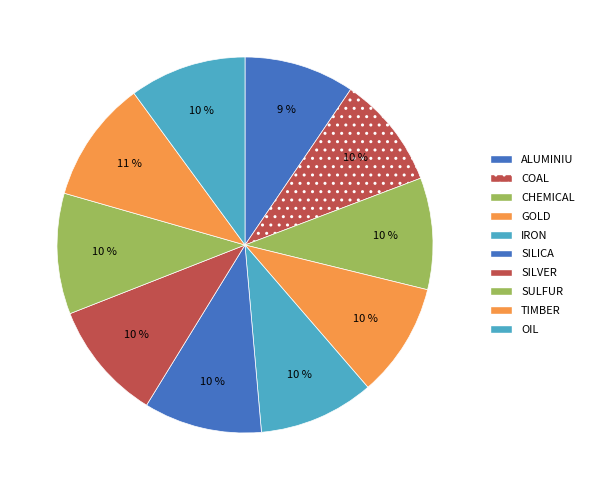

How many segments does this pie chart have?

10